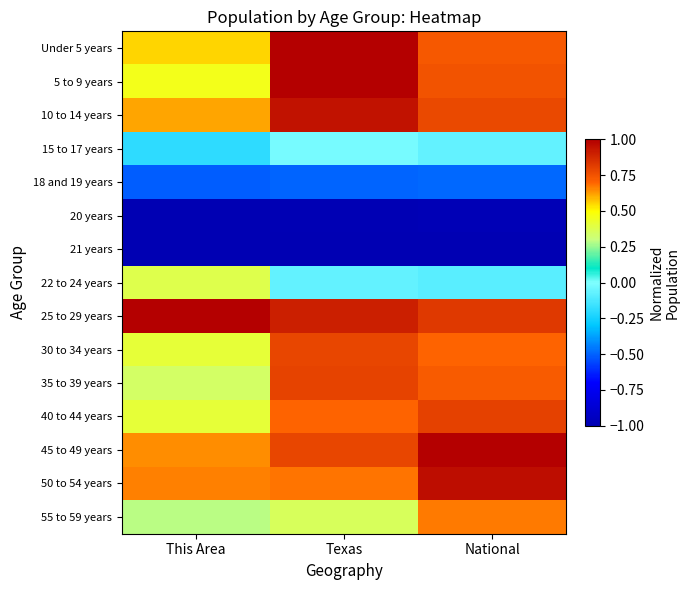

What is the total value across all series at This Area?

3.1